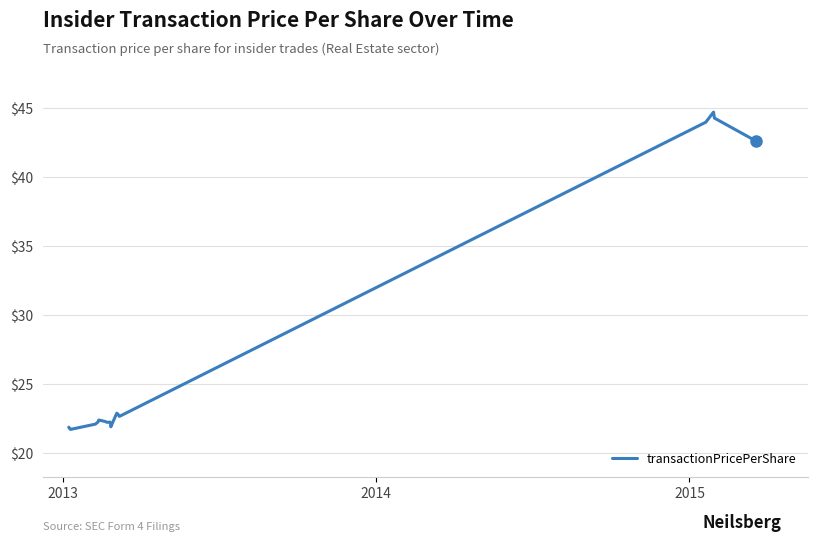

What is the minimum value shown in the chart?

21.7